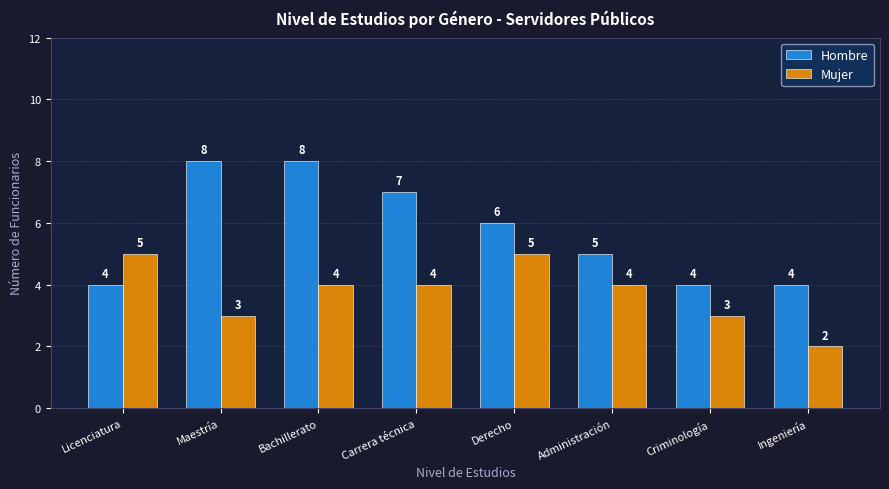

What is the sum of the Hombre values at Ingeniería and Maestría?

12